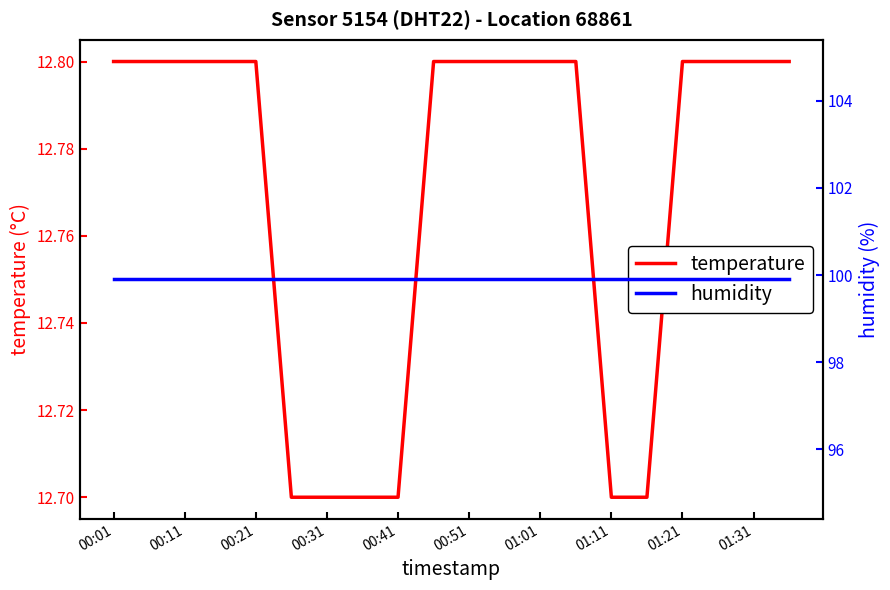

What is the highest value of the temperature series?

12.8